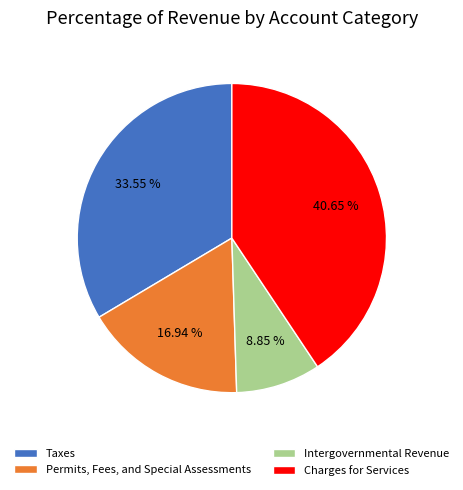

Does any single category account for the majority?

No